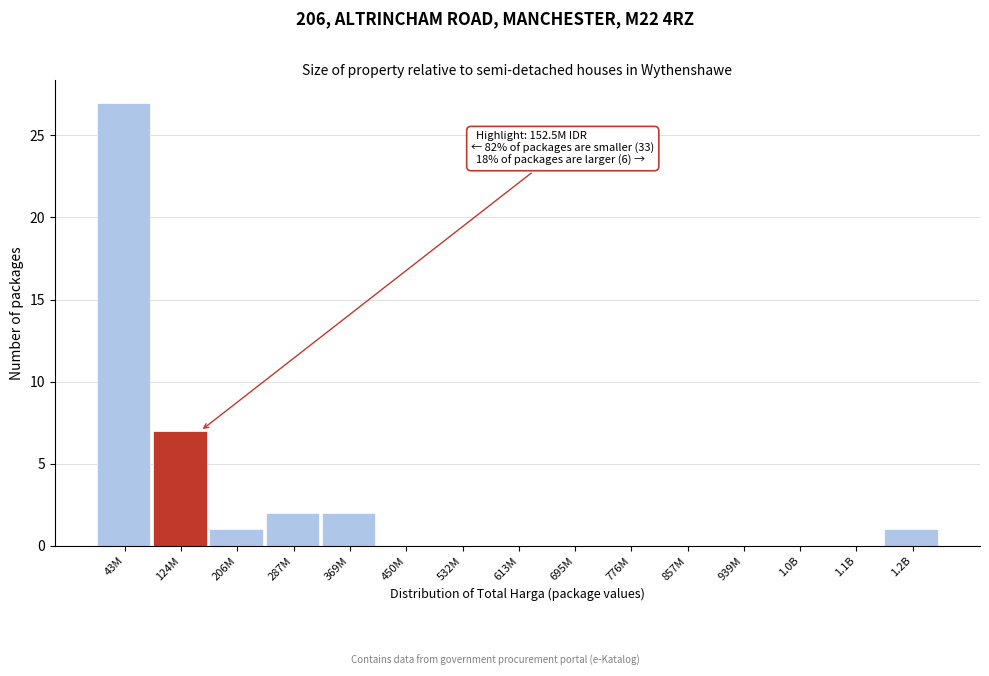

Reading right to left, extract all data points from this chart.

1.2B=1	1.1B=0	1.0B=0	939M=0	857M=0	776M=0	695M=0	613M=0	532M=0	450M=0	369M=2	287M=2	206M=1	124M=7	43M=27